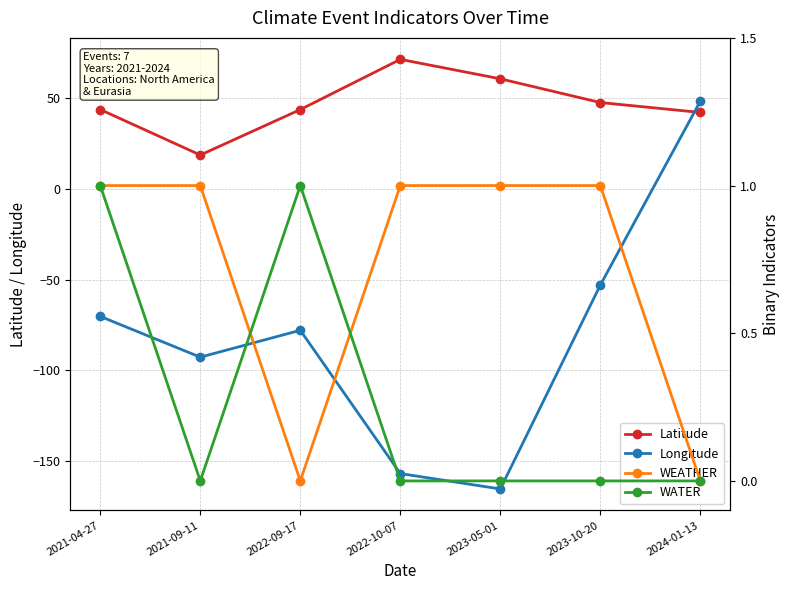

What value does the WEATHER series have at 2021-04-27?

1.0